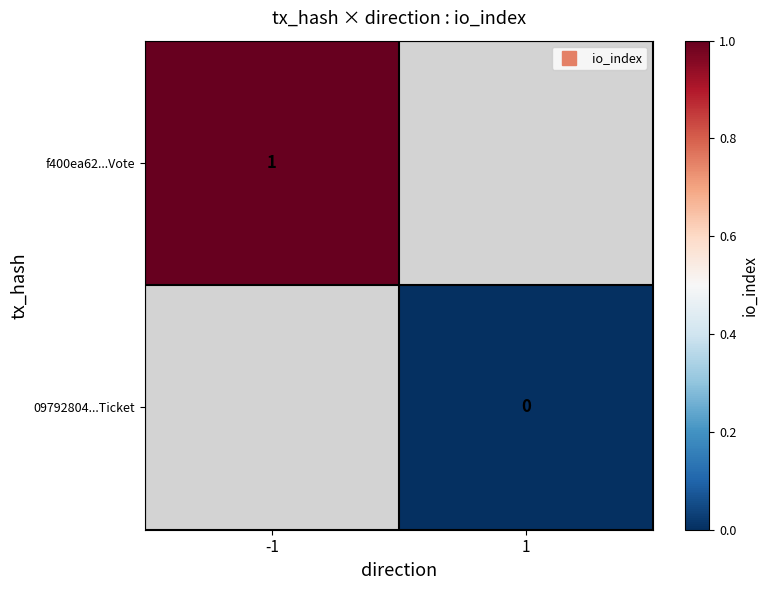

How many distinct data groups are displayed?

2